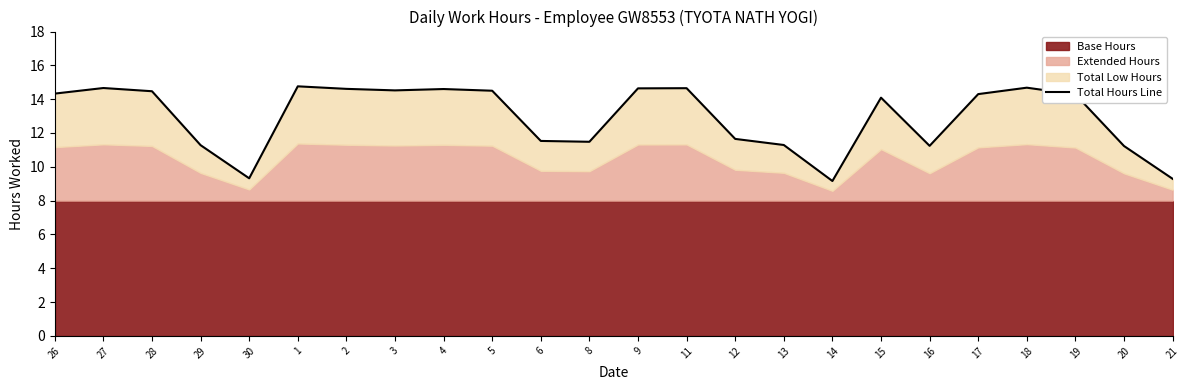

The value at 26 is 24.0. True or false?

False